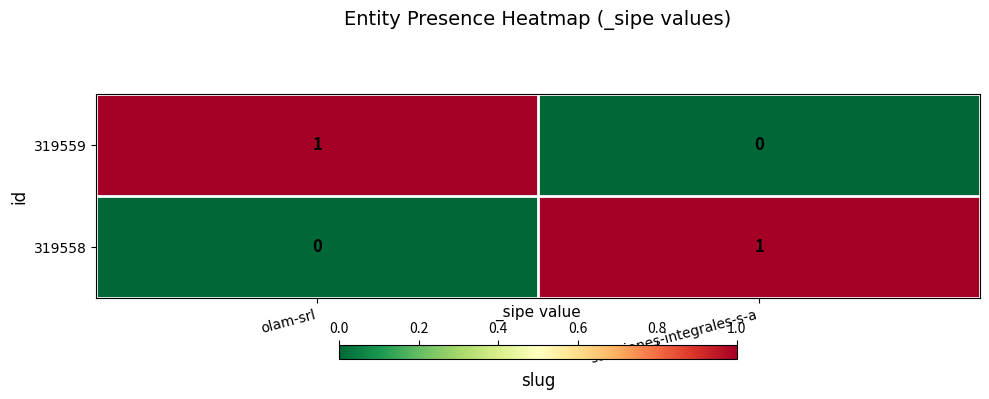

Is it true that 319559 equals 0 at soluciones-integrales-s-a?

True